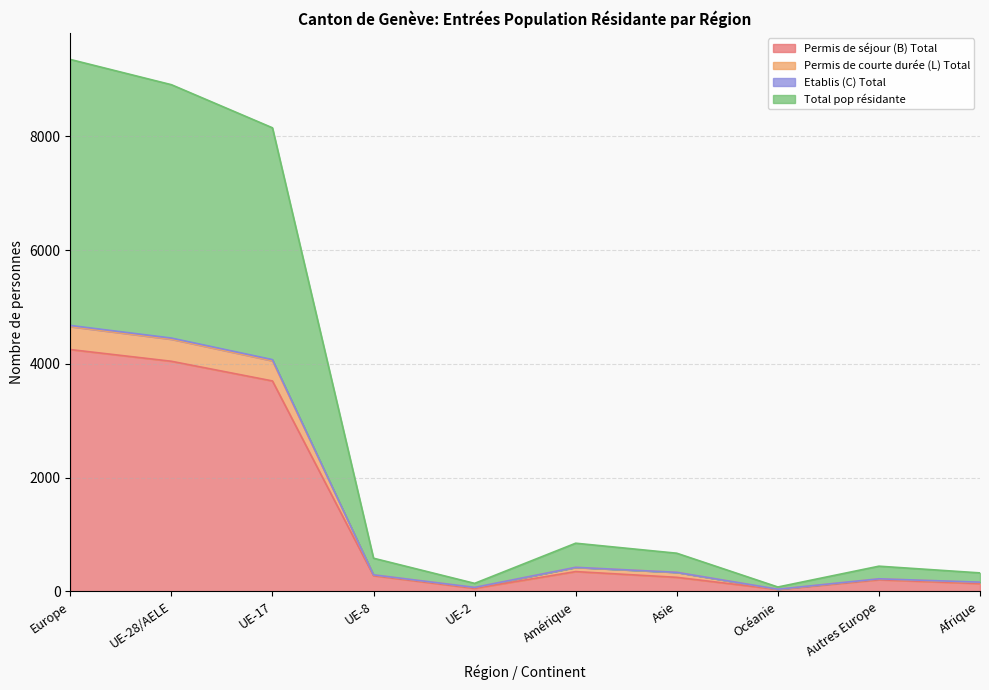

The Permis de séjour (B) Total series shows 17 at Océanie. True or false?

False